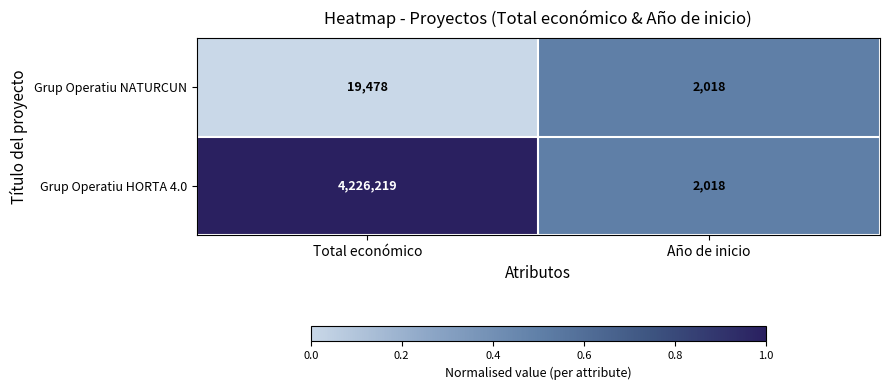

Where is Grup Operatiu HORTA 4.0 nearest to the value 2114118?

Año de inicio